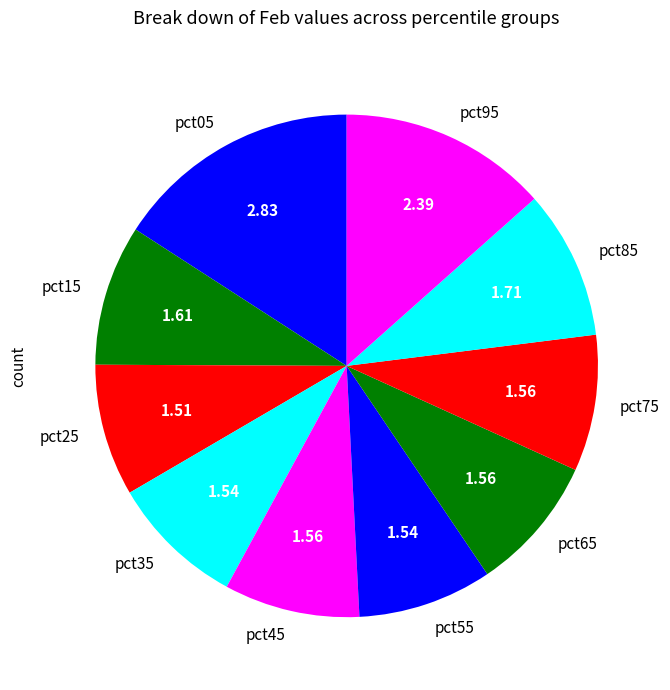

Approximately how many times larger is the value at pct95 compared to pct45?

1.5